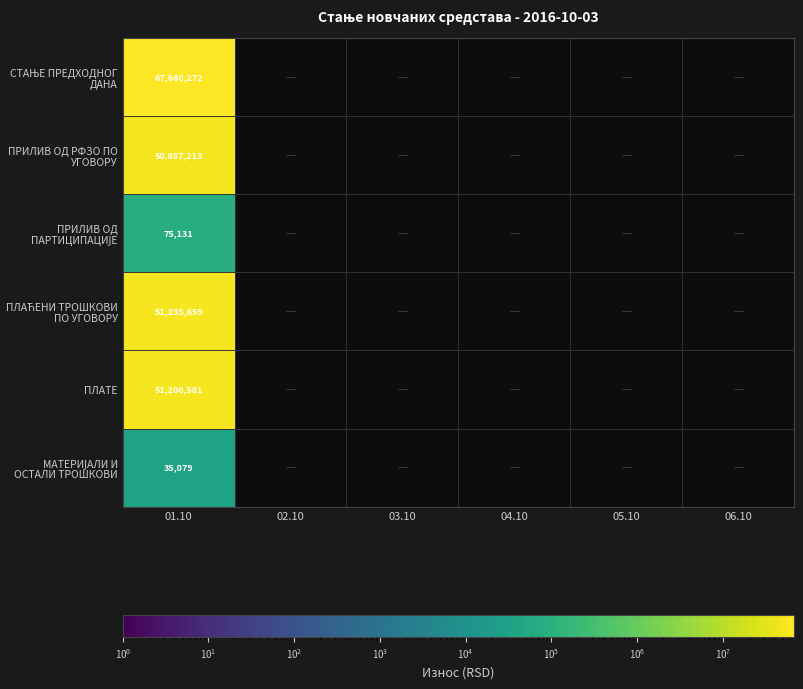

What is the greatest value displayed?

67660271.8